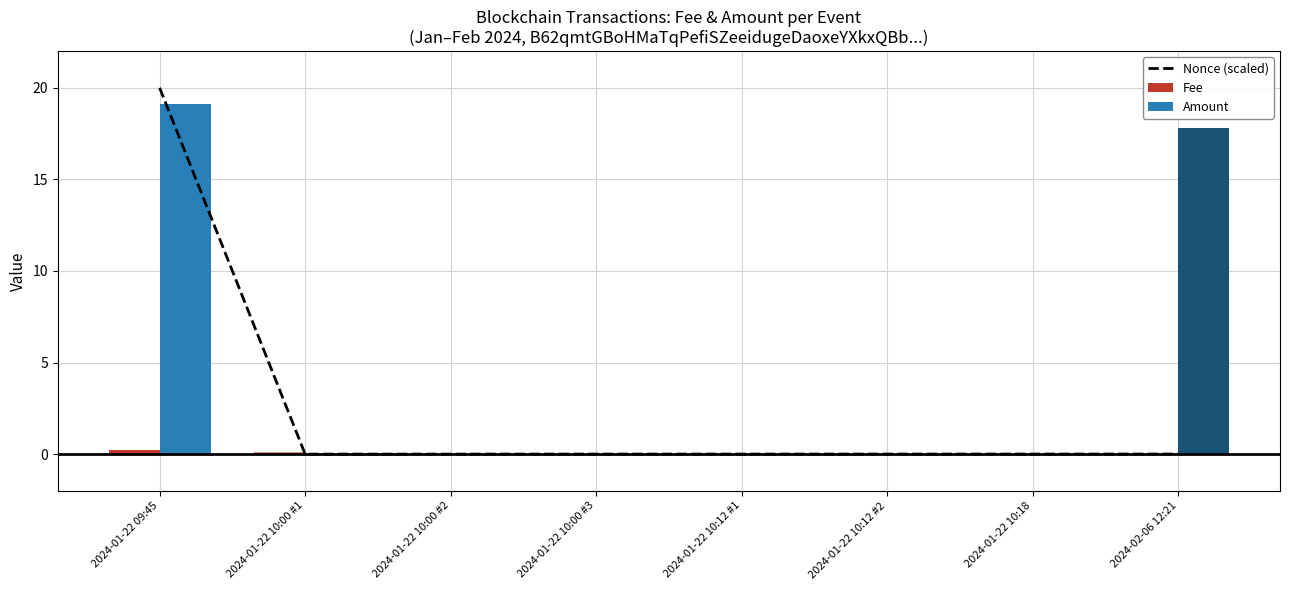

How many values in Nonce (scaled) are above zero?

7